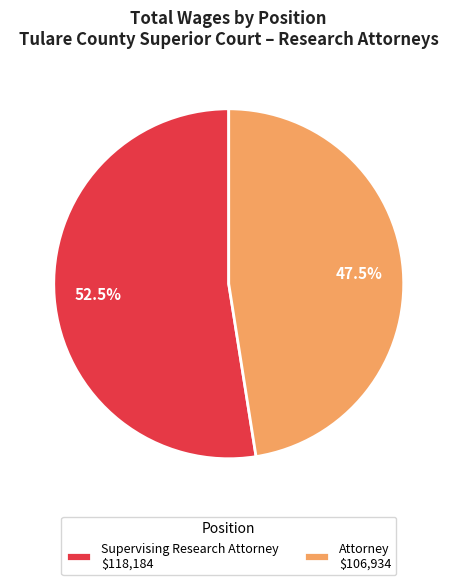

To the nearest percent, what is the difference between the largest and smallest slice percentages?

5%